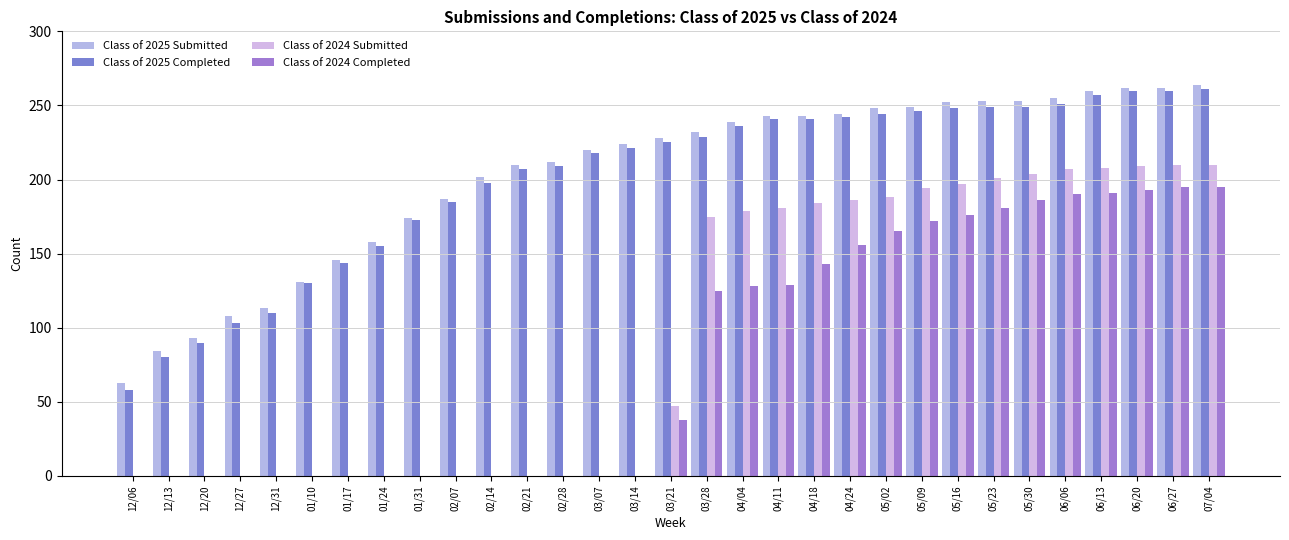

Count the number of data series in this chart.

4